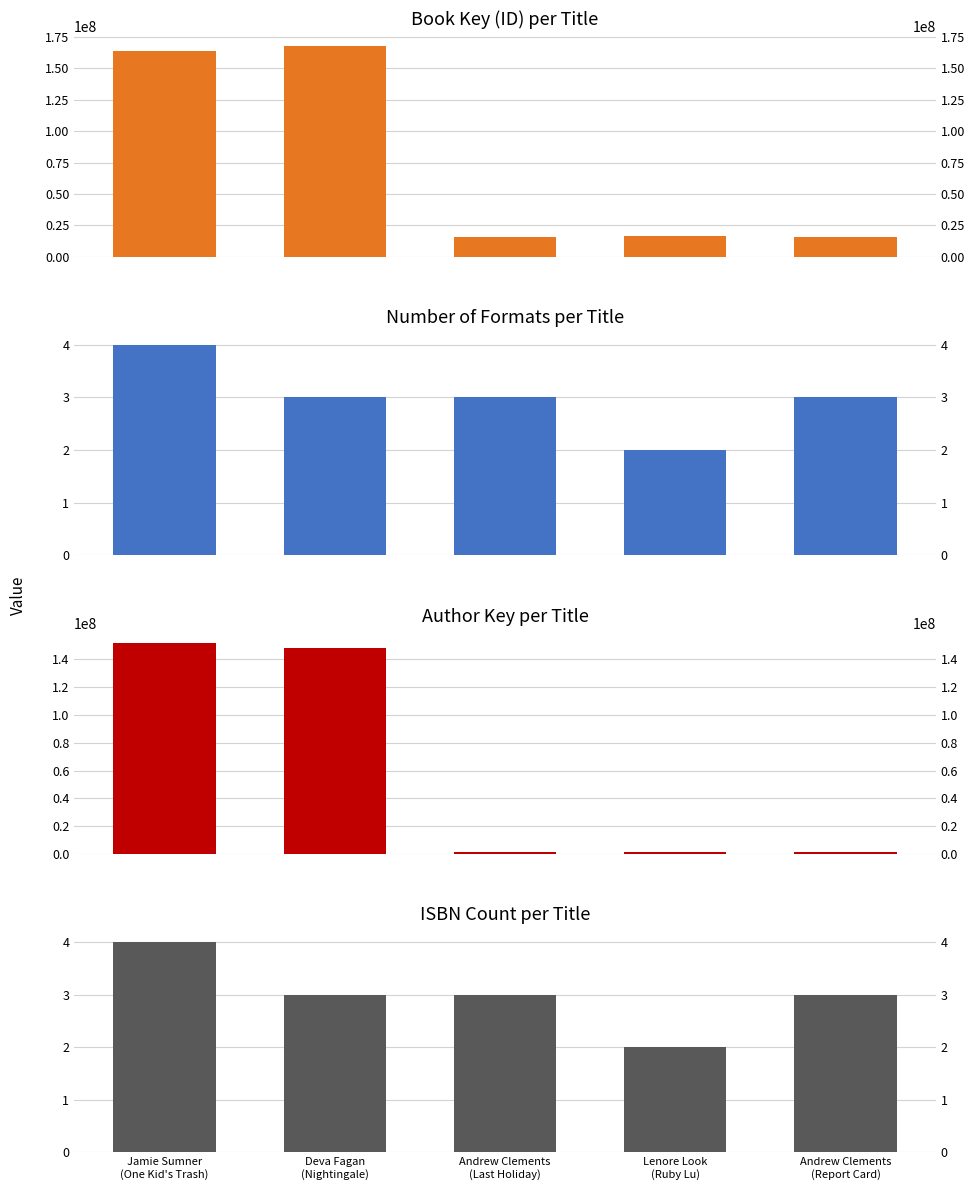

Which category has the lowest value in the Format Count series?

Lenore Look
(Ruby Lu)